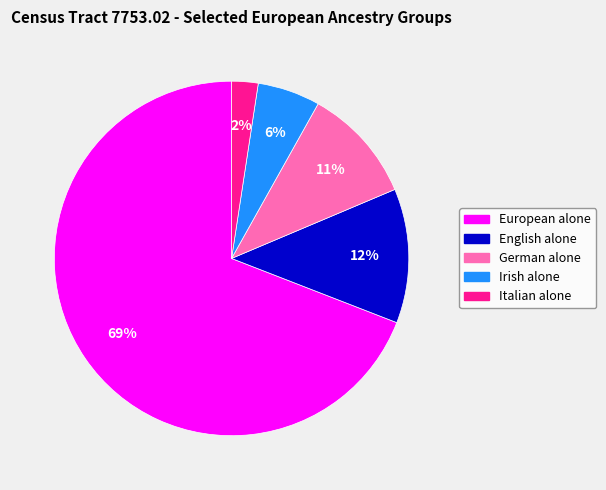

How many segments does this pie chart have?

5